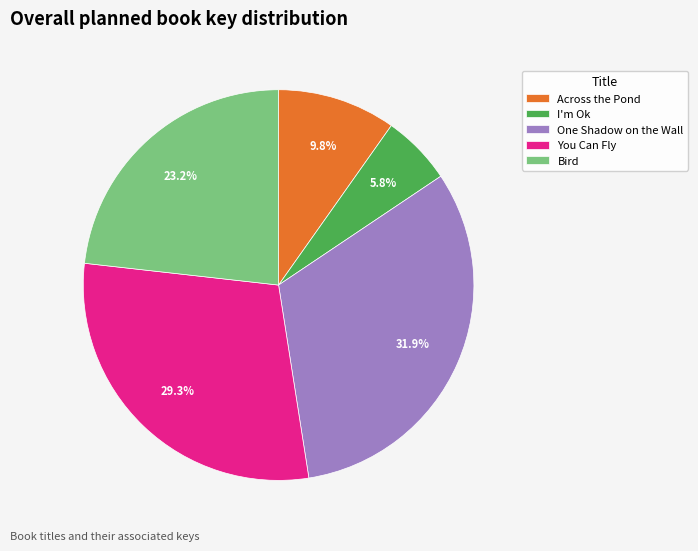

True or false: Bird accounts for 33% of the total.

False